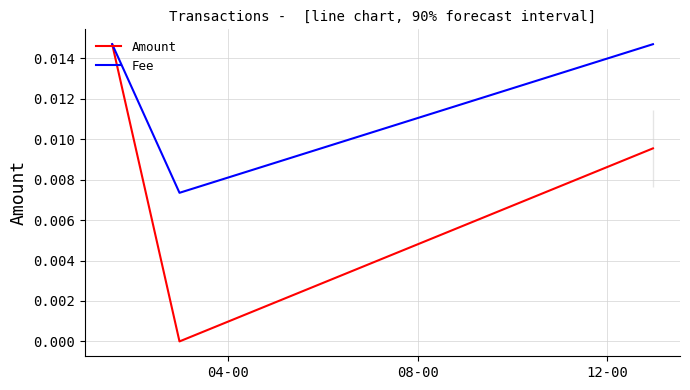

Which series has the widest spread of values?

Amount